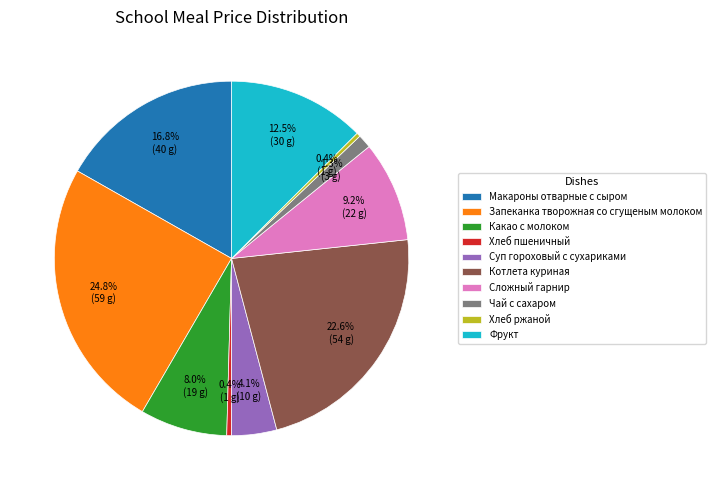

To the nearest percent, what portion does Сложный гарнир represent?

9%